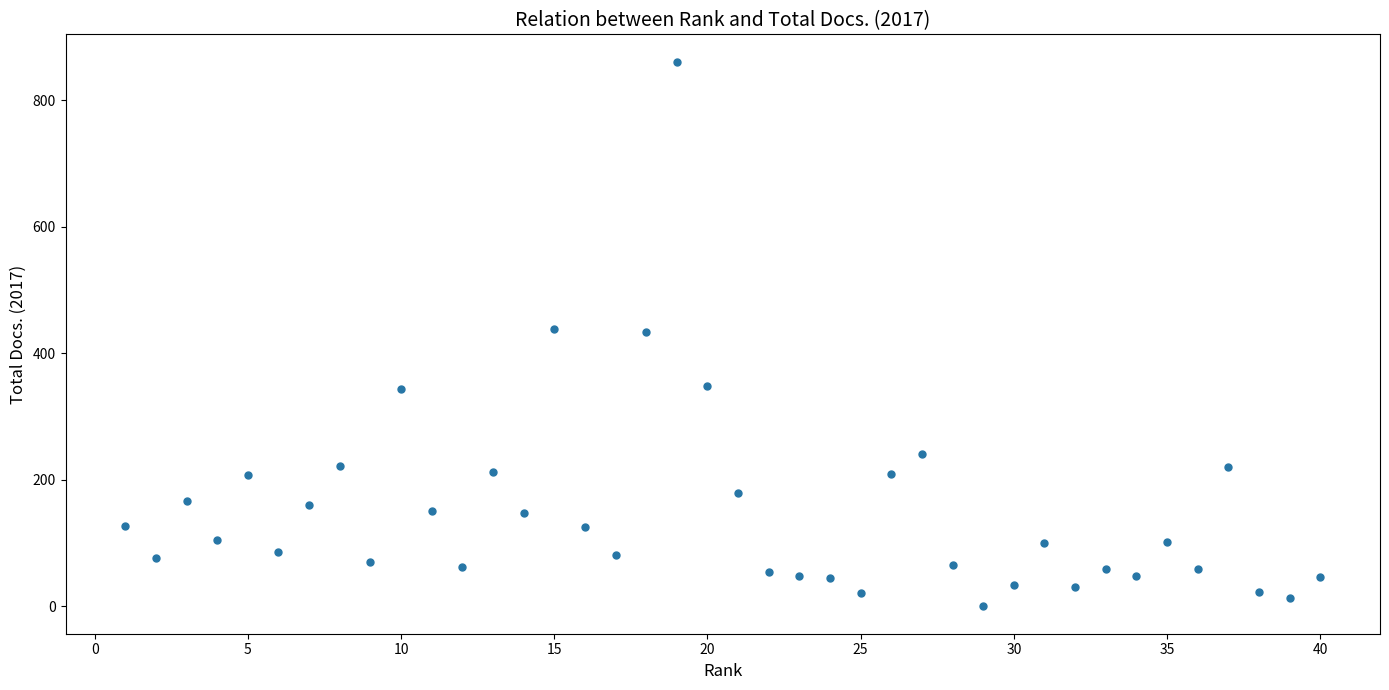

What is the range of Y values (max minus min)?

861